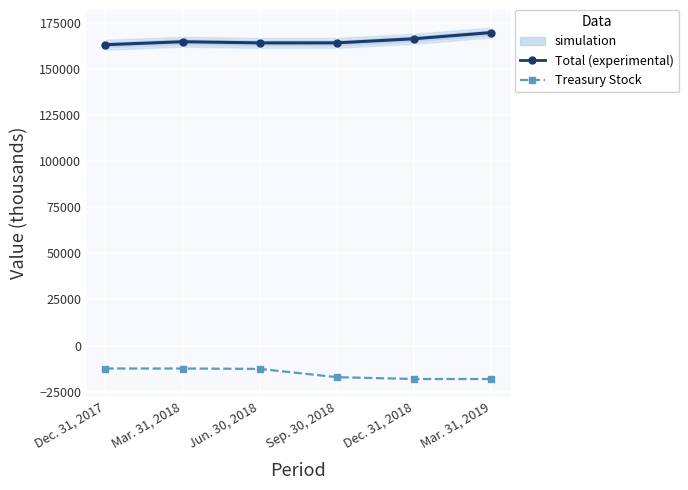

Reading left to right, list all the values displayed in this chart.

Total (experimental): 162982	164598	163968	163994	166205	169569
Treasury Stock: -12415	-12415	-12632	-17124	-18102	-18102